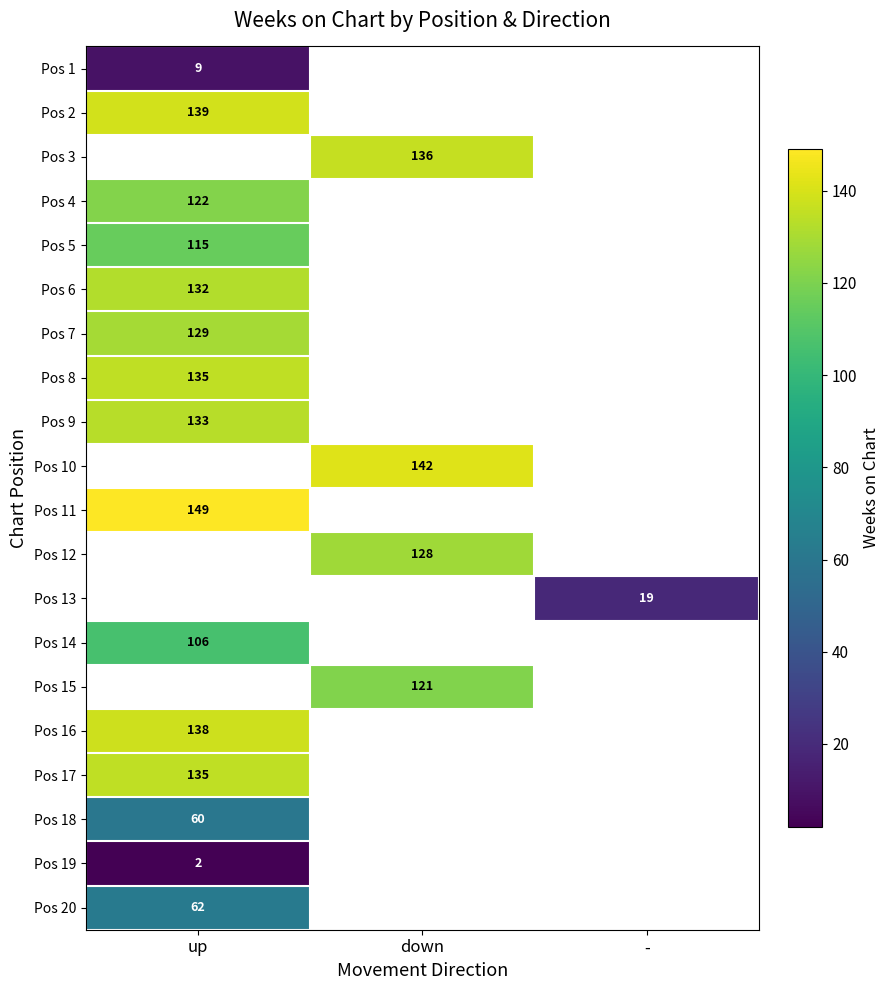

Is the value of Pos 5 at up greater than the value of Pos 3 at down?

No